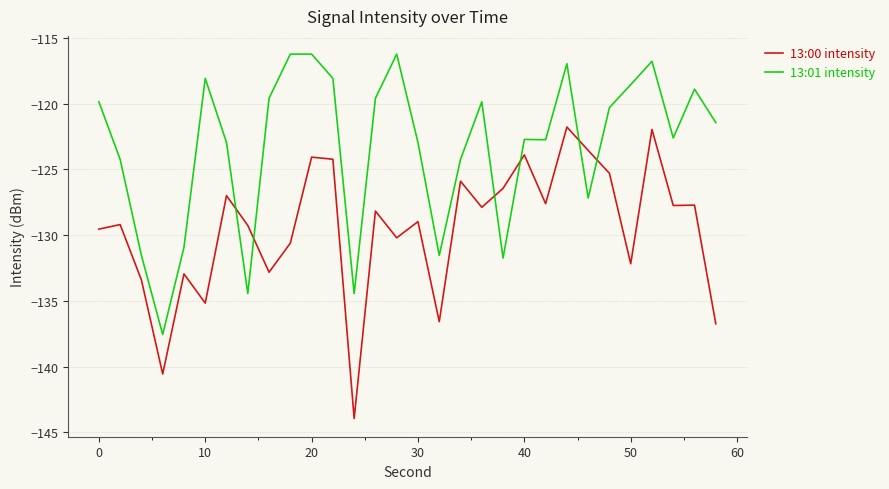

List the series in order of their overall mean, highest first.

13:01 intensity, 13:00 intensity